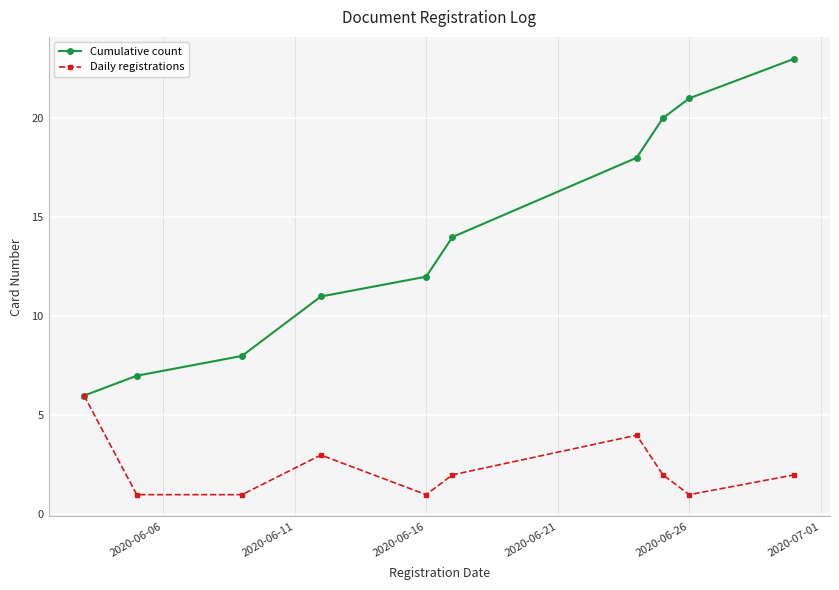

What are all the series names shown in the legend?

Cumulative count, Daily registrations